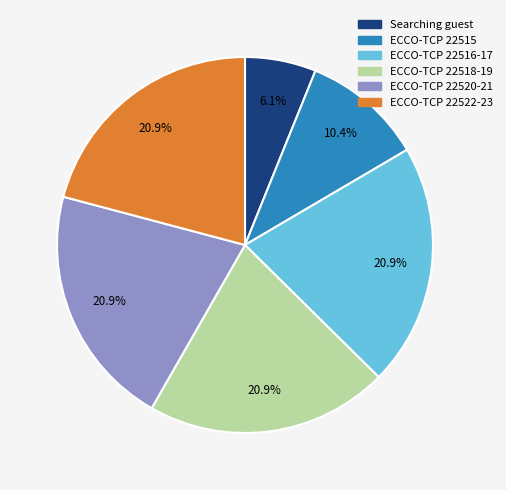

Is there any slice that represents more than half of the pie?

No